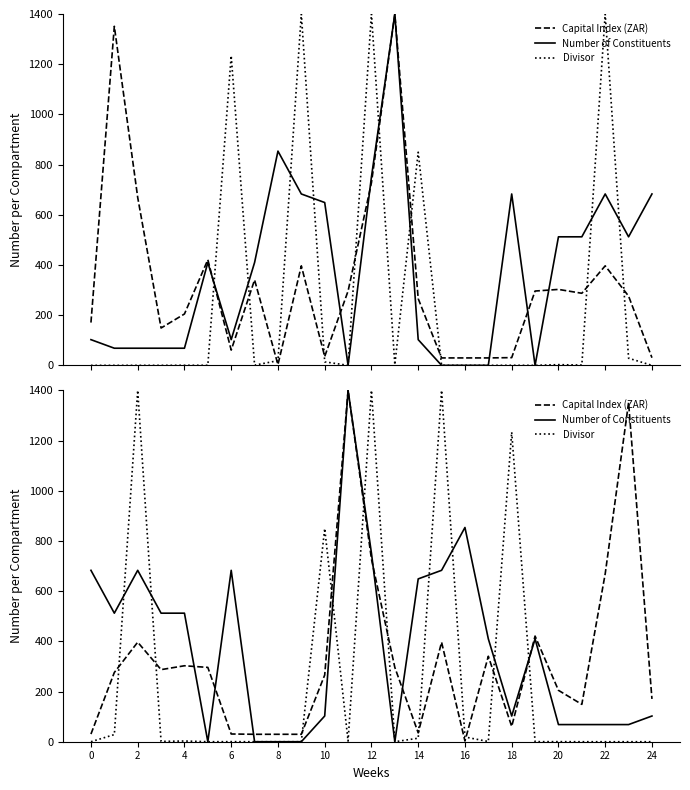

What is the label of the 8th point from the right?

17